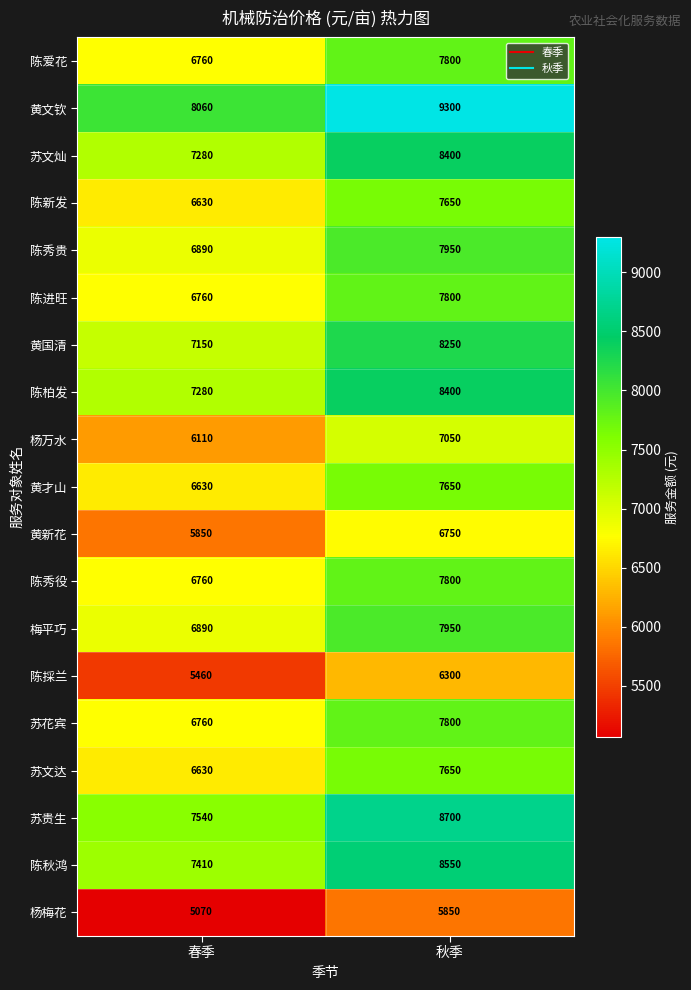

What is the average value of the 杨梅花 series?

5460